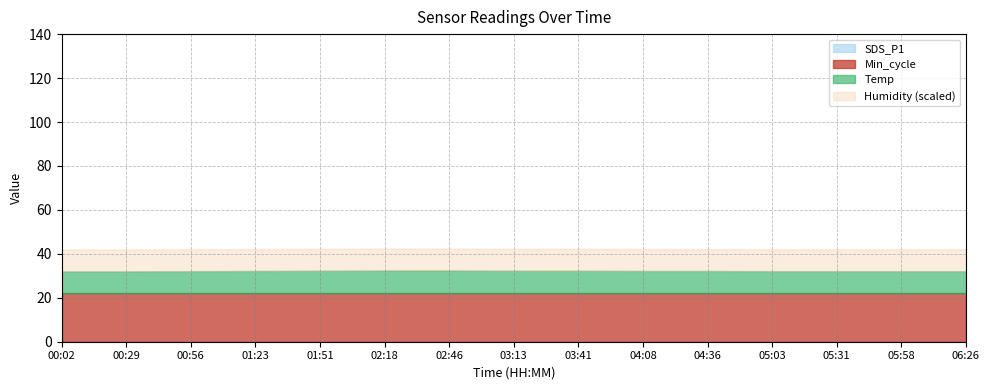

At which label does SDS_P1 reach its minimum?

00:02